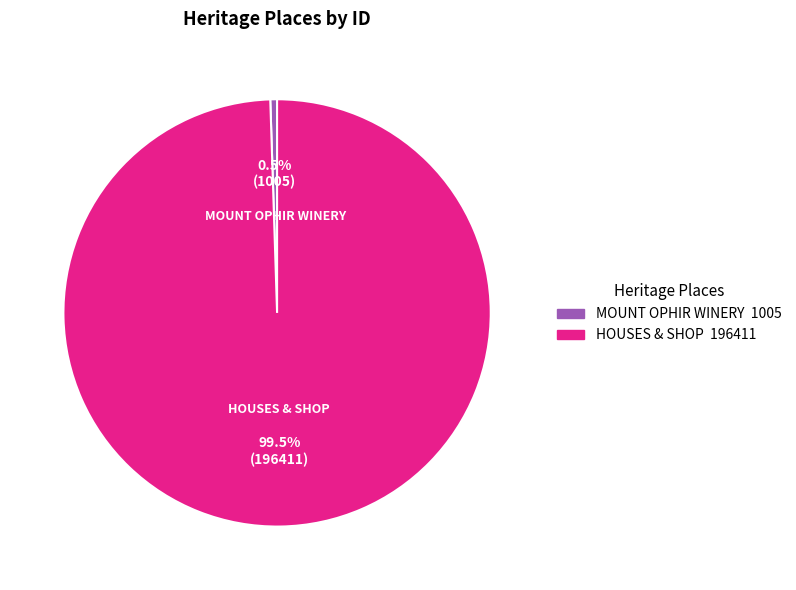

How many slices are in this pie chart?

2